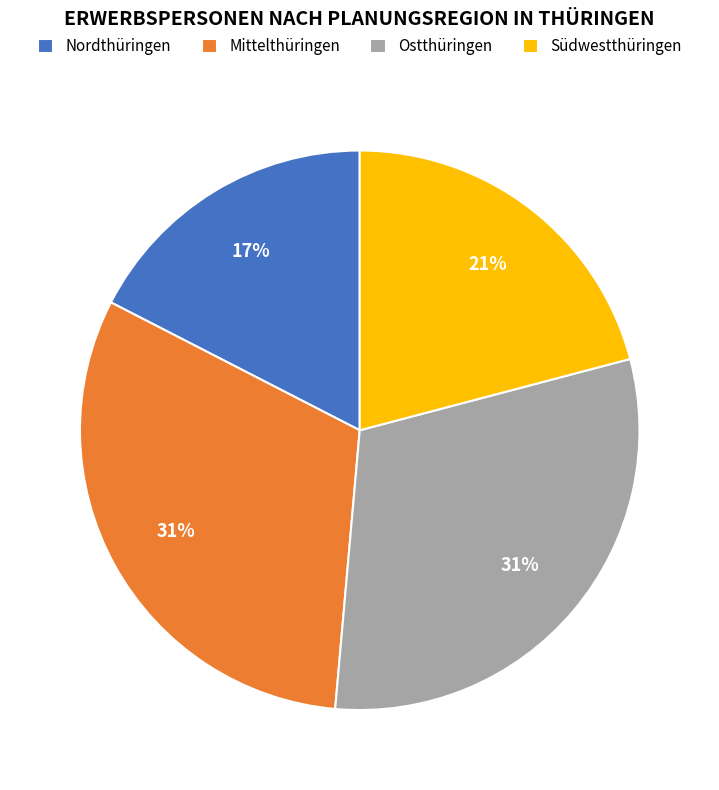

What is the ratio of the value at Mittelthüringen to the value at Südwestthüringen?

1.5